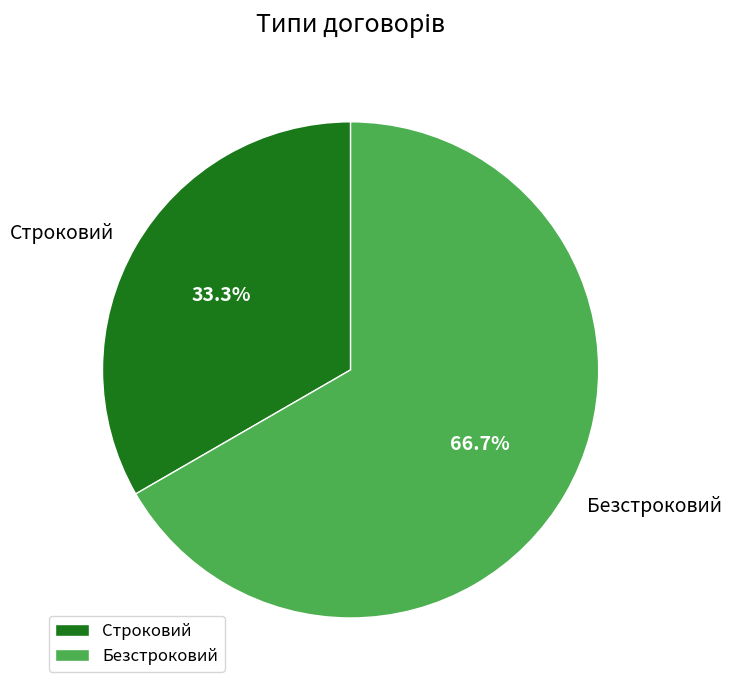

Approximately how many times larger is the value at Строковий compared to Безстроковий?

0.5